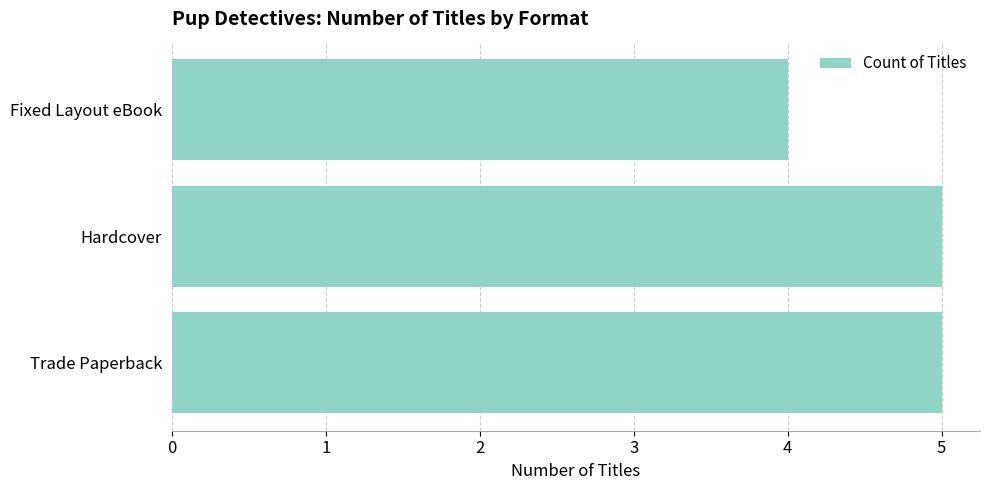

Reading bottom to top, transcribe all the data shown in this chart.

5	5	4